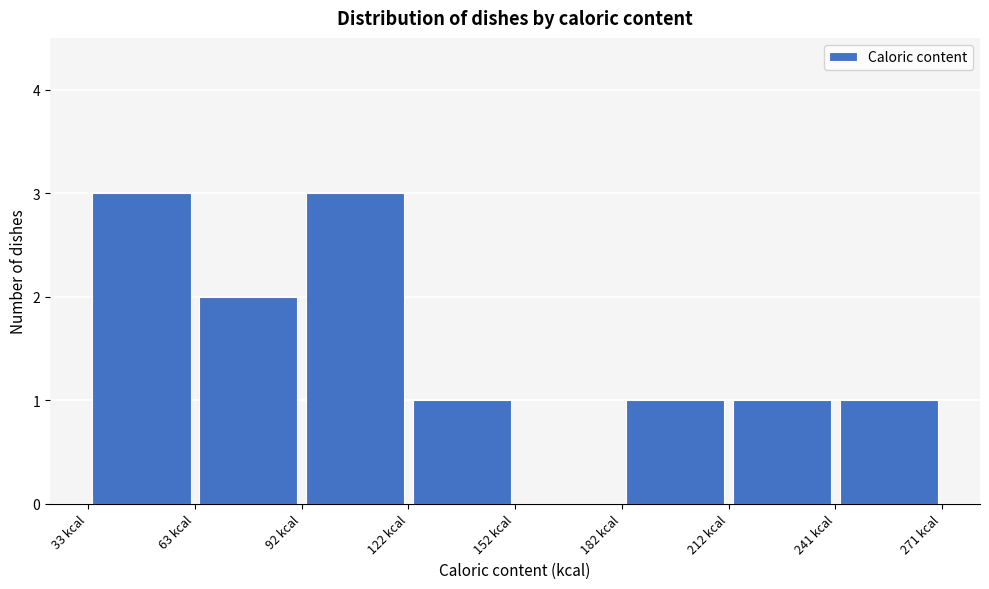

Reading left to right, list every bar in this chart as the range it spans on the x-axis followed by its height. Neither the bar edges nor the heights are printed on the chart, so give them approximately, as read against the axes.

35 to 65: 3
65 to 95: 2
95 to 120: 3
120 to 150: 1
150 to 180: 0
180 to 210: 1
210 to 240: 1
240 to 270: 1